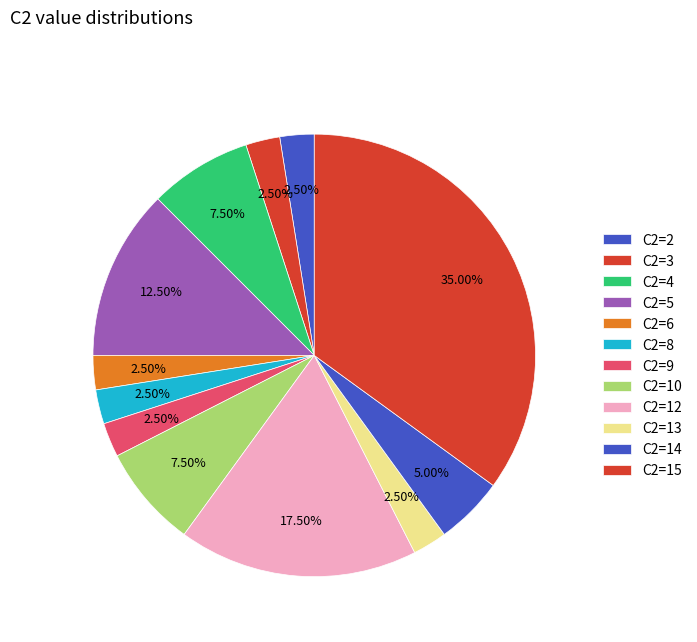

How many slices are in this pie chart?

12